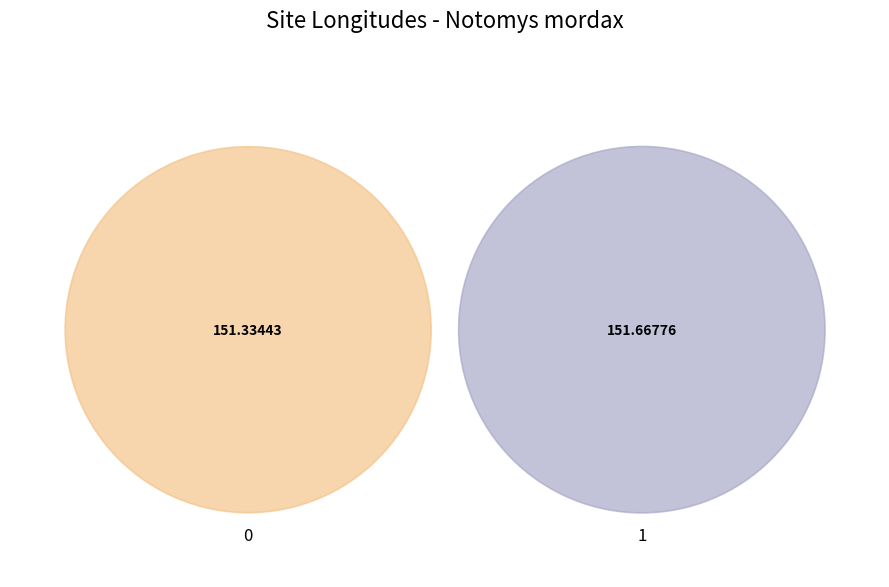

True or false: 1 accounts for 64% of the total.

False